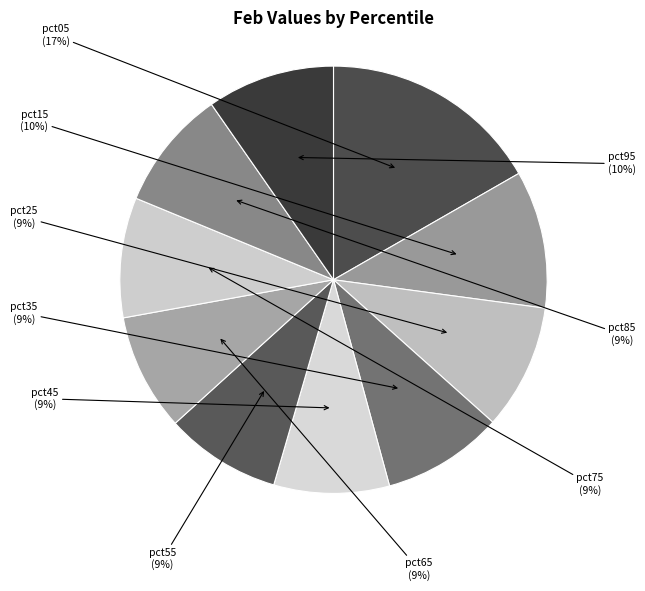

To the nearest percent, what is the difference between the largest and smallest slice percentages?

8%